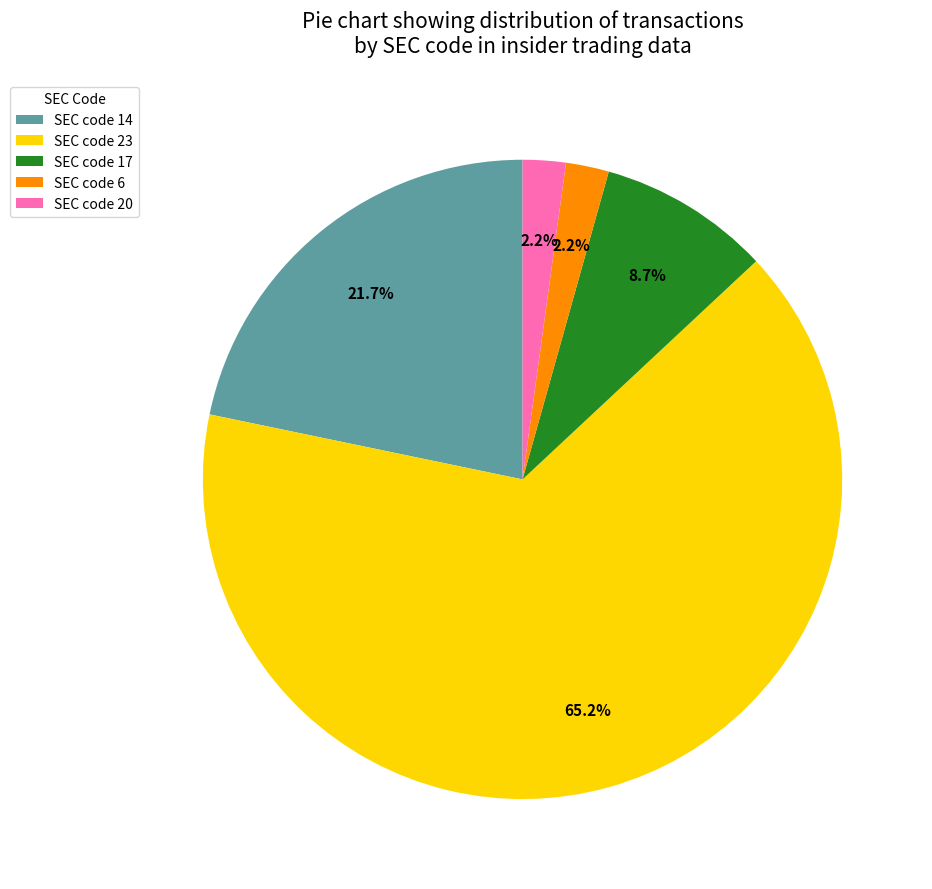

What is the majority slice?

SEC code 23